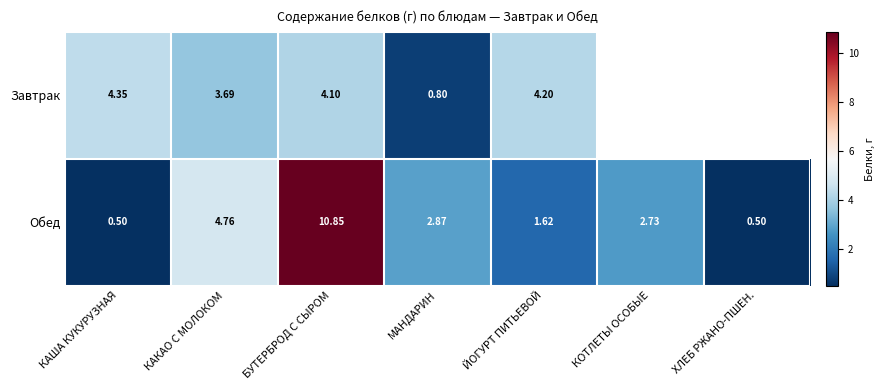

Is the value of Обед at МАНДАРИН greater than the value of Завтрак at КАКАО С МОЛОКОМ?

No